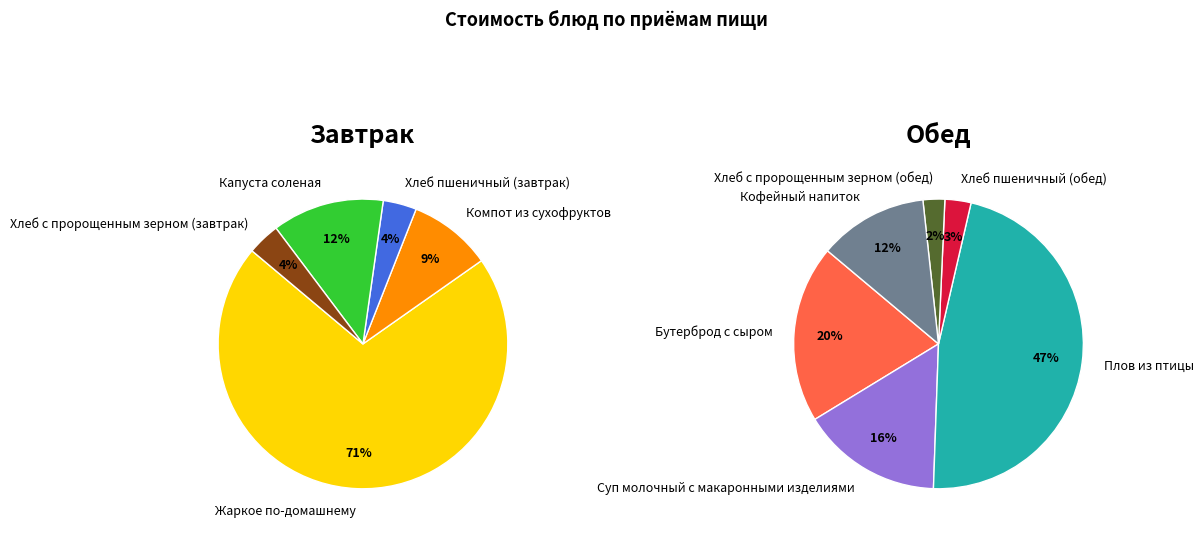

What is the smallest slice in the pie chart?

Хлеб с пророщенным зерном (завтрак)